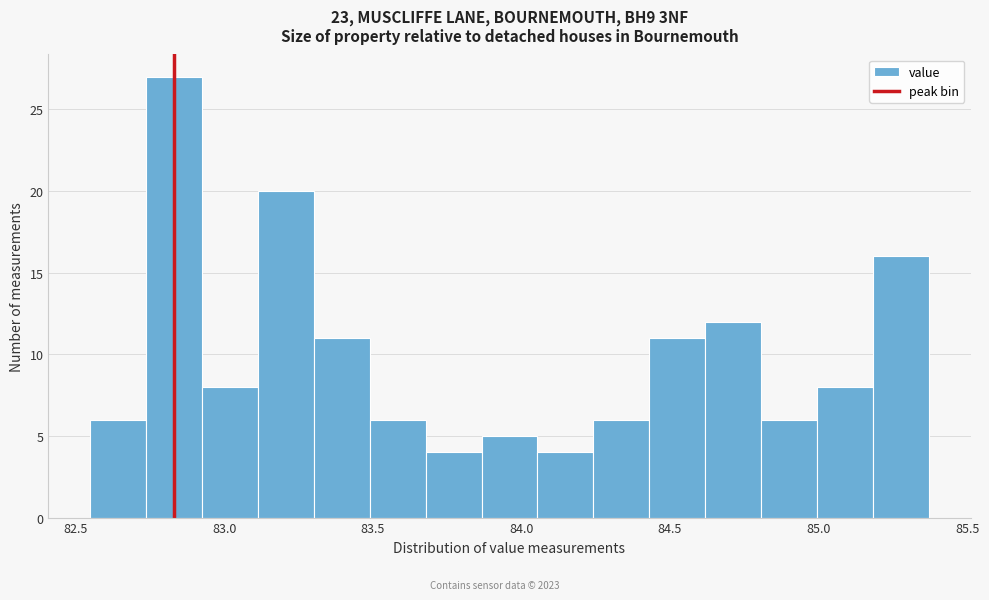

Read against the x-axis, roughly where is the centre of the tallest bar?

82.85